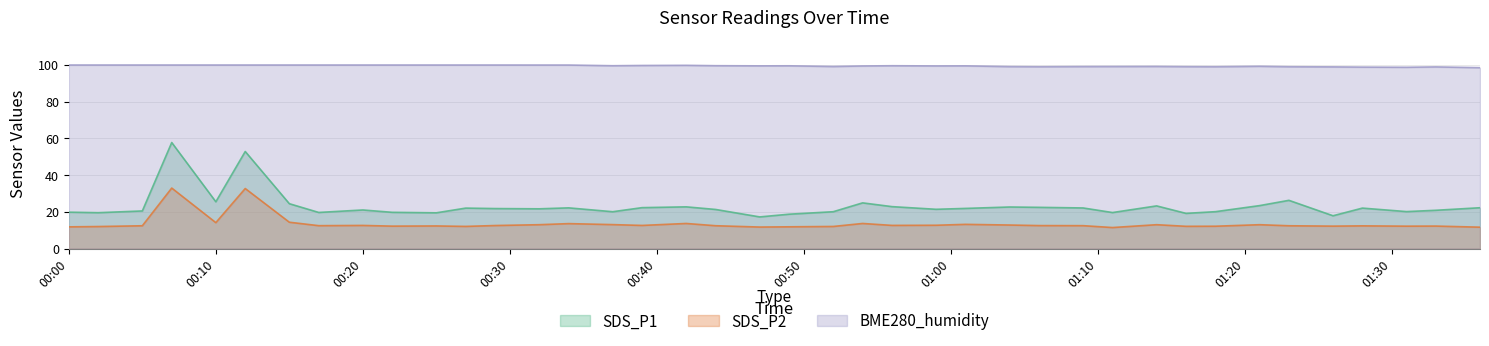

What are all the series names shown in the legend?

SDS_P1, SDS_P2, BME280_humidity